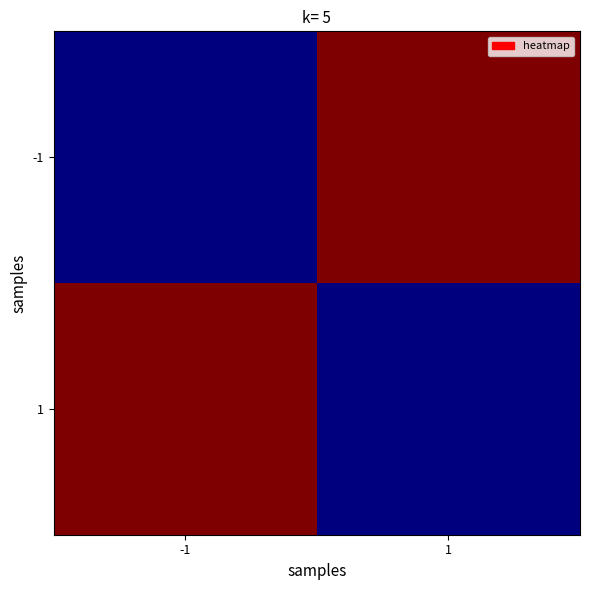

Reading left to right, extract all data points from this chart.

-1: -1=2	1=3
1: -1=3	1=2